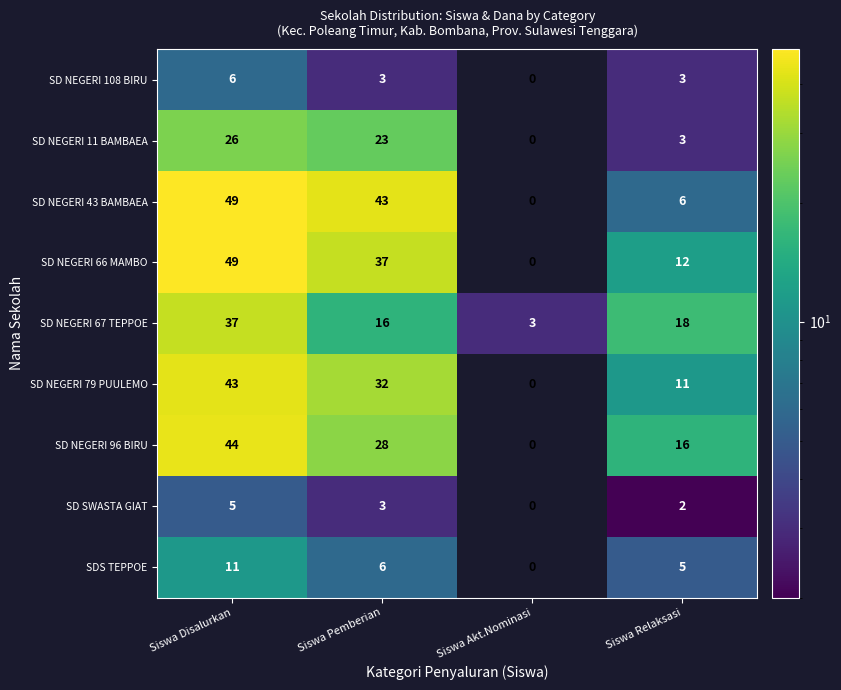

What is the difference between the SD NEGERI 11 BAMBAEA values at Siswa Akt.Nominasi and Siswa Pemberian?

23